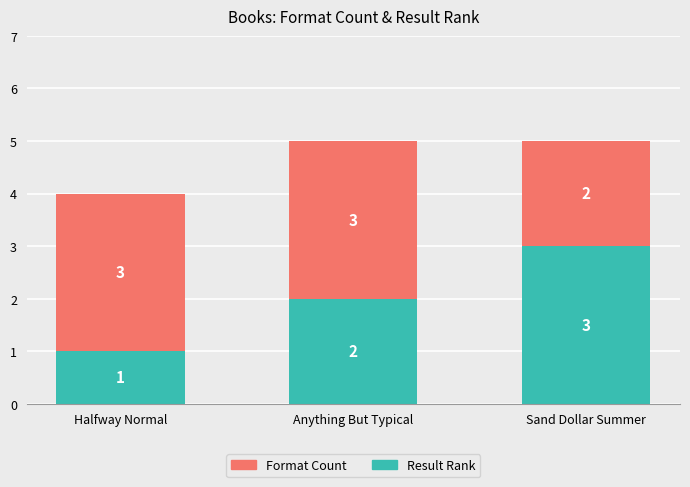

What is the difference between the maximum and second lowest values in the Result Rank series?

1